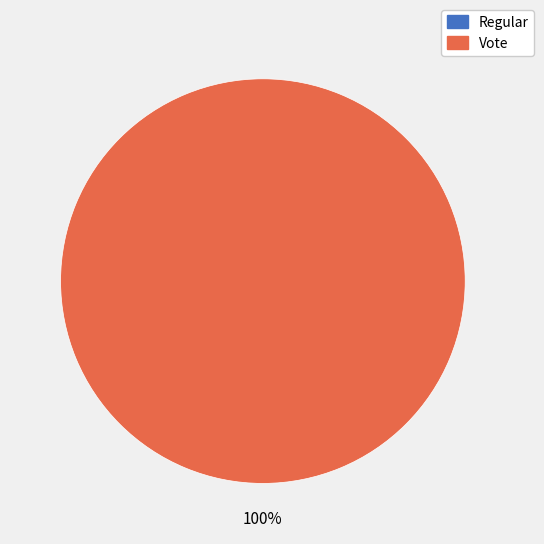

What is the change in value from Regular to Vote?

+3